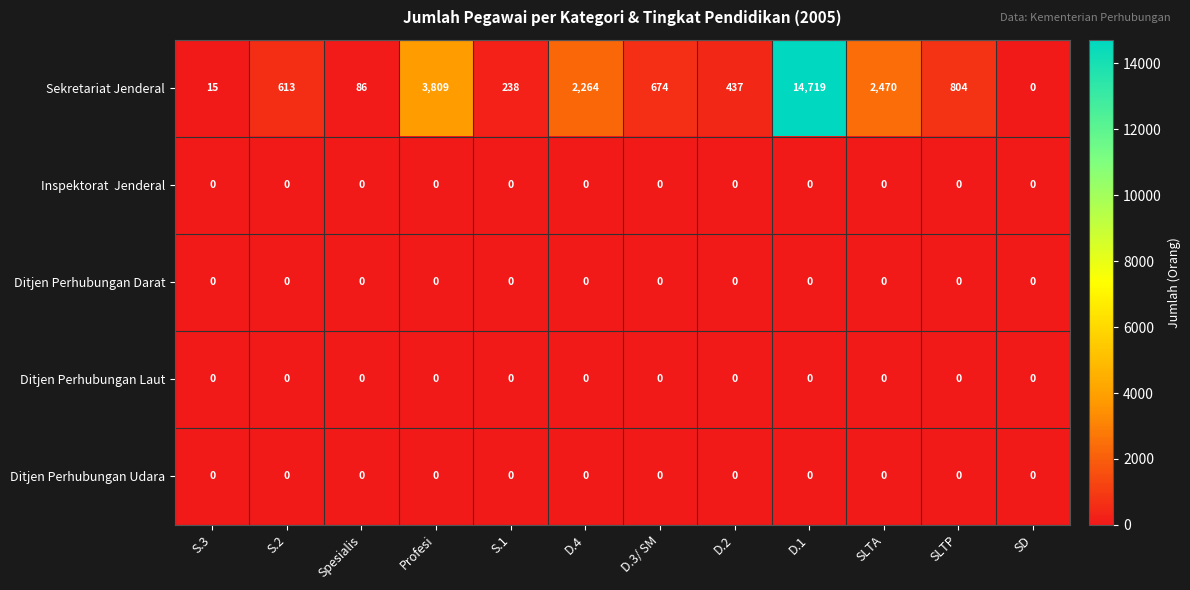

How many series are shown in this chart?

5